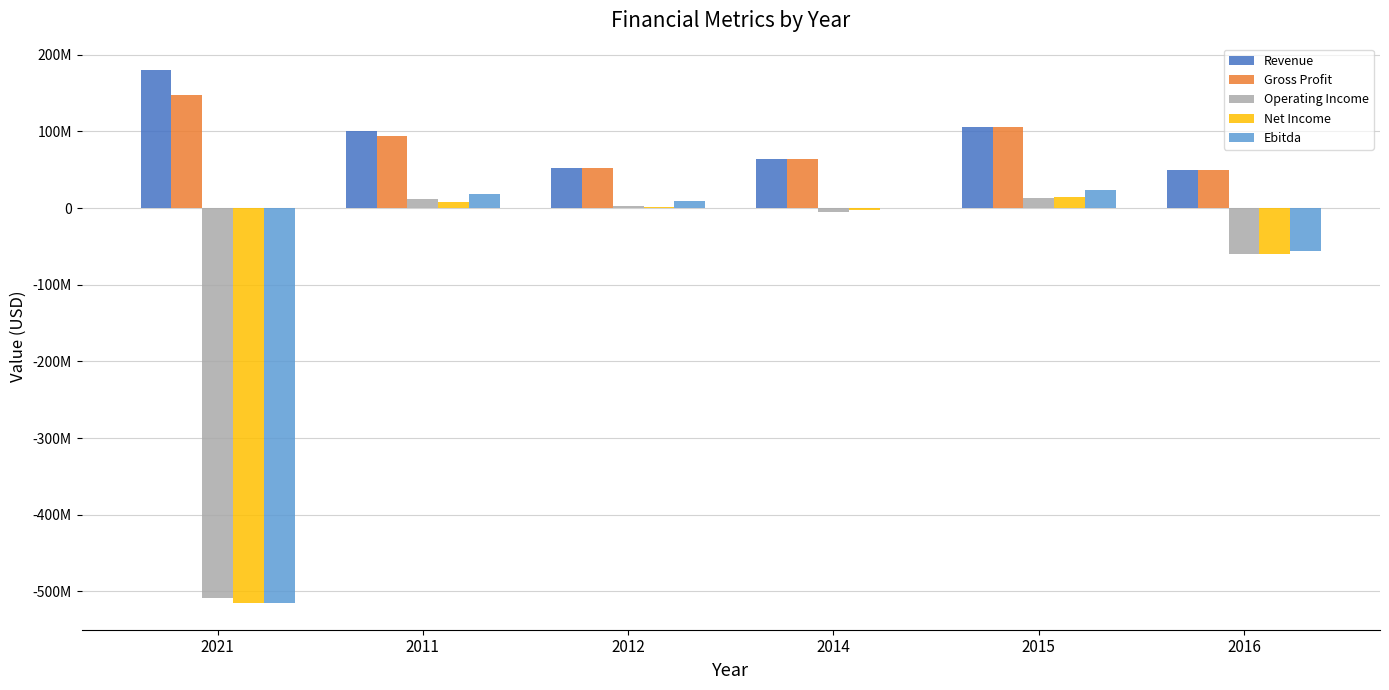

Reading left to right, list all the values displayed in this chart.

Revenue: 179611844	100777157	51916986	63977978	106222897	49743515
Gross Profit: 147416844	93752816	51916986	63900978	106145897	49646515
Operating Income: -508343605	12157797	2438992	-5801715	12854109	-59753554
Net Income: -514460016	8216397	1942145	-3012629	14900768	-60382776
Ebitda: -515135918	18086329	8946492	-56217	24100410	-56080338